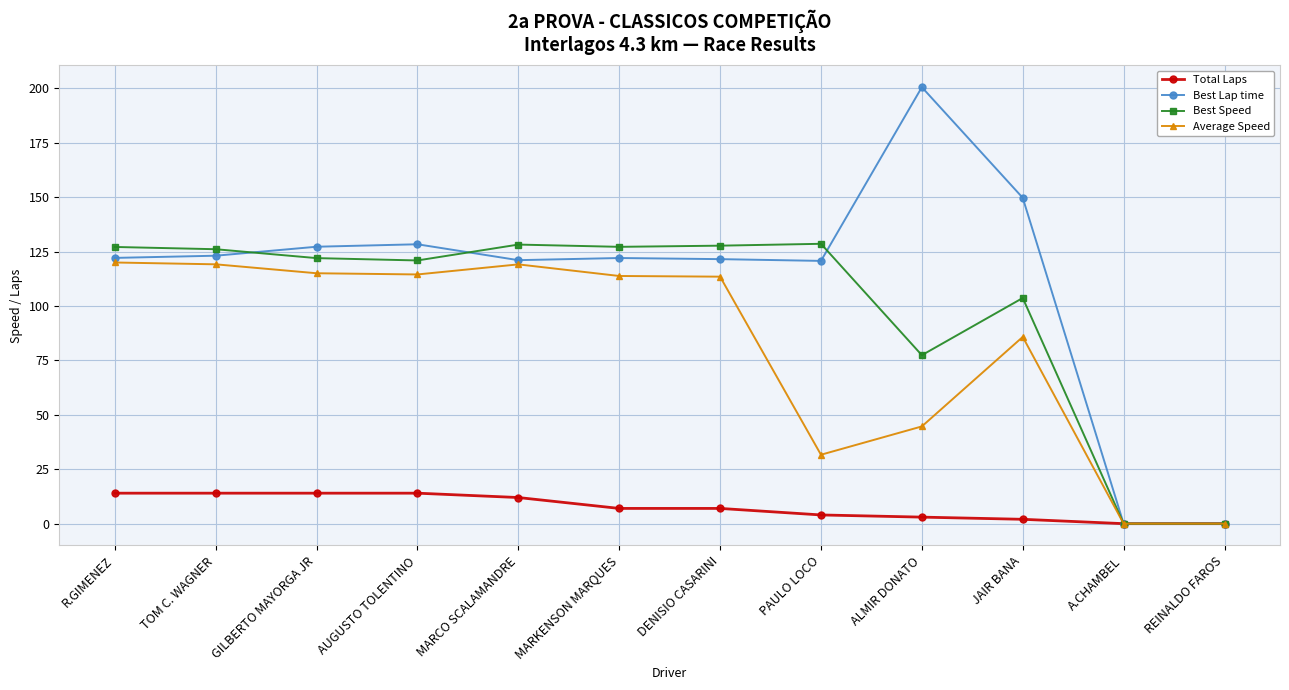

The Best Speed series shows 127.7 at DENISIO CASARINI. True or false?

True